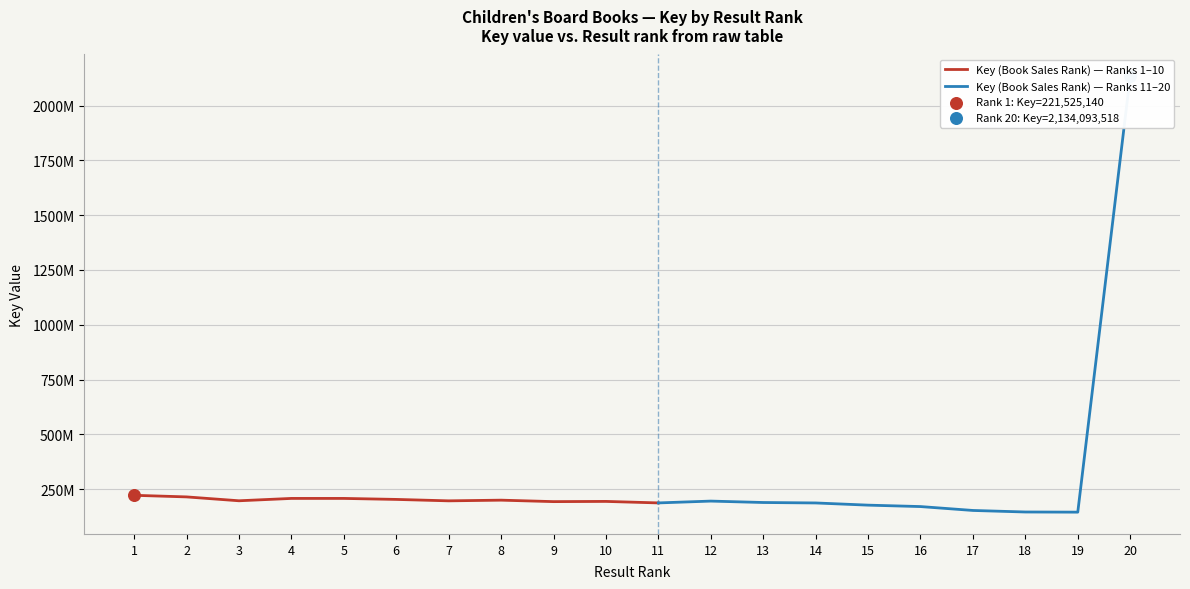

Which has a higher value, 18 or 13?

13